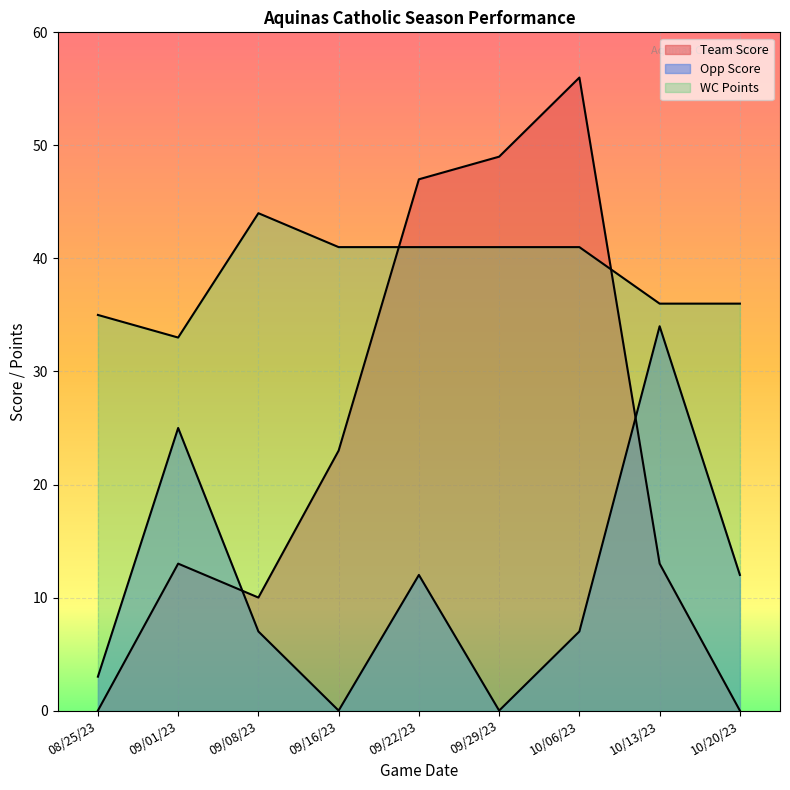

Which label corresponds to the smallest value in the chart?

08/25/23